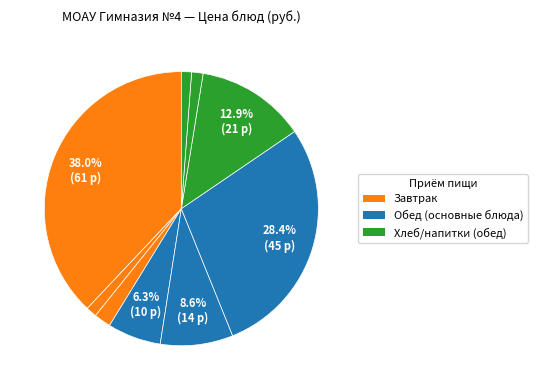

Count the number of slices in the pie.

9